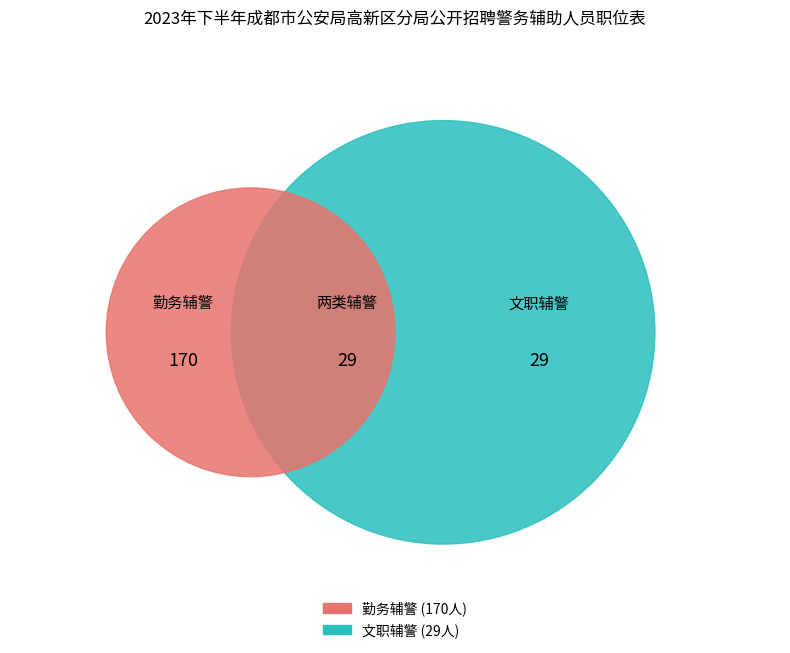

Is there a majority slice in this chart?

Yes